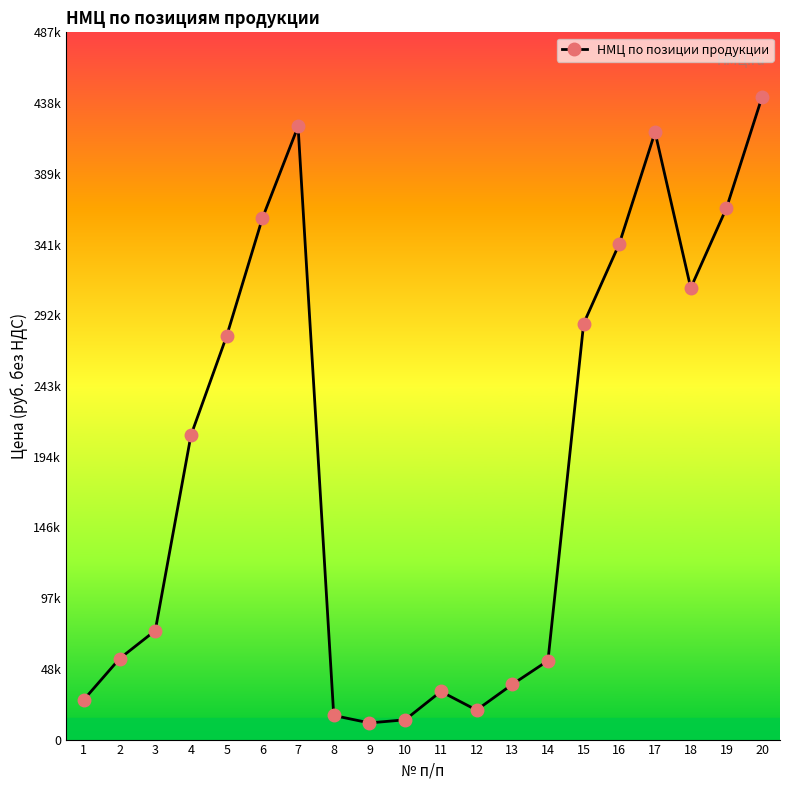

Which category has the highest value across all series?

20